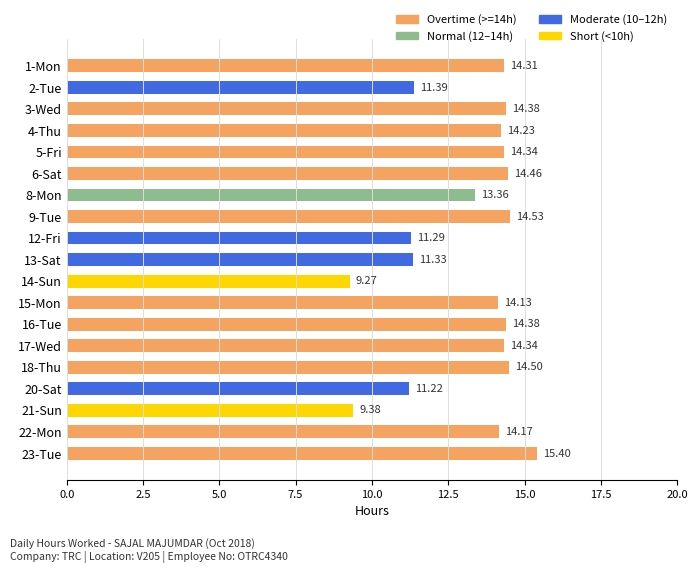

What is the difference between the maximum and minimum values?

6.1